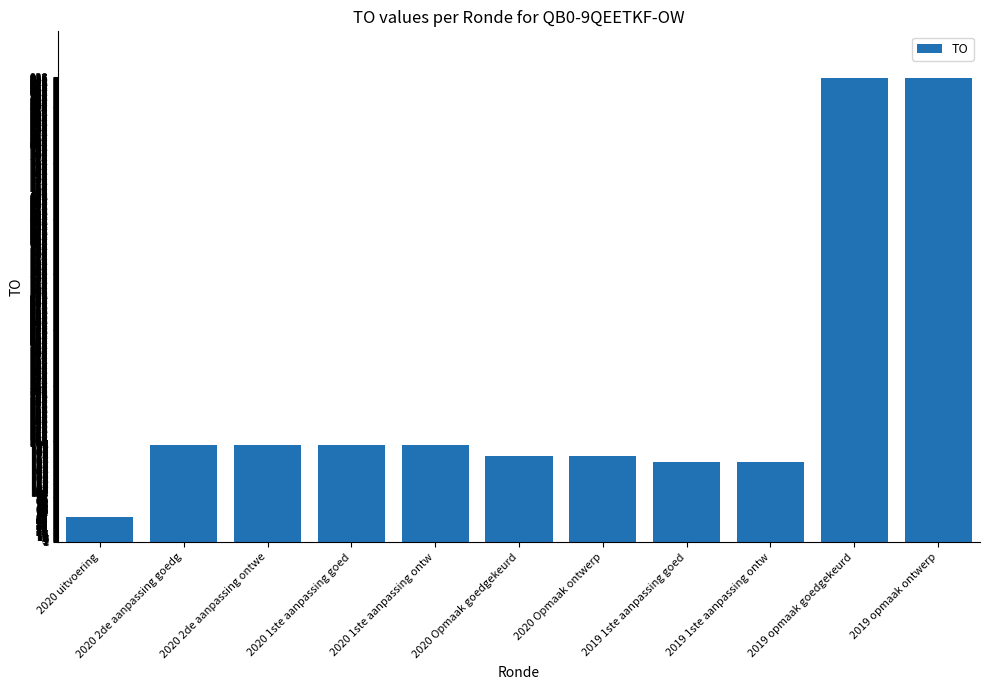

How many data points does each series have?

11